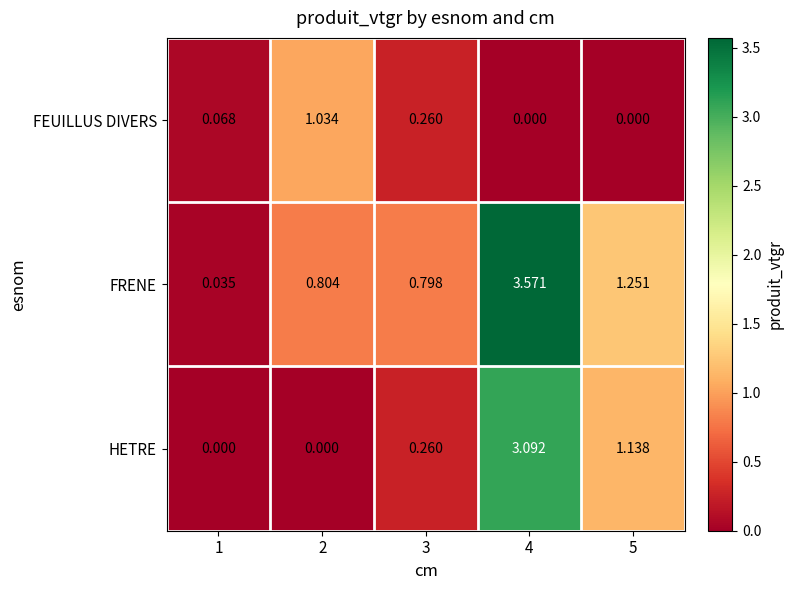

Rank the series by their maximum value, from lowest to highest.

FEUILLUS DIVERS, HETRE, FRENE